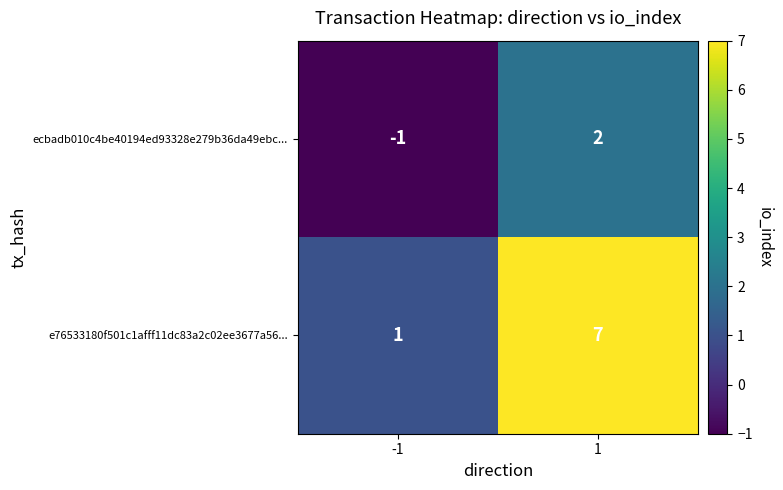

Is it true that e76533180f501c1afff11dc83a2c02ee3677a56... equals 7 at 1?

True